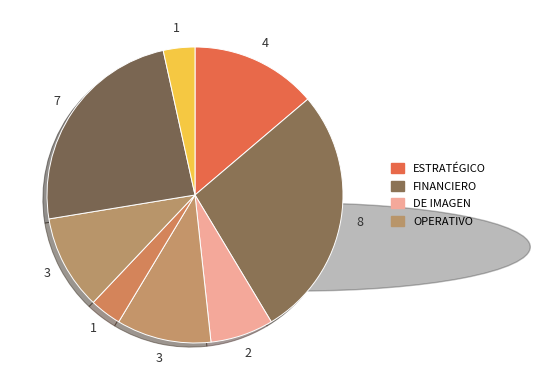

Rank the categories by value from highest to lowest.

FINANCIERO, DE CUMPLIMIENTO, ESTRATÉGICO, DE ADQUISICIÓN DE PREDIOS, OPERATIVO, DE IMAGEN, DE CONSTRUCCIÓN, DE TECNOLOGÍA